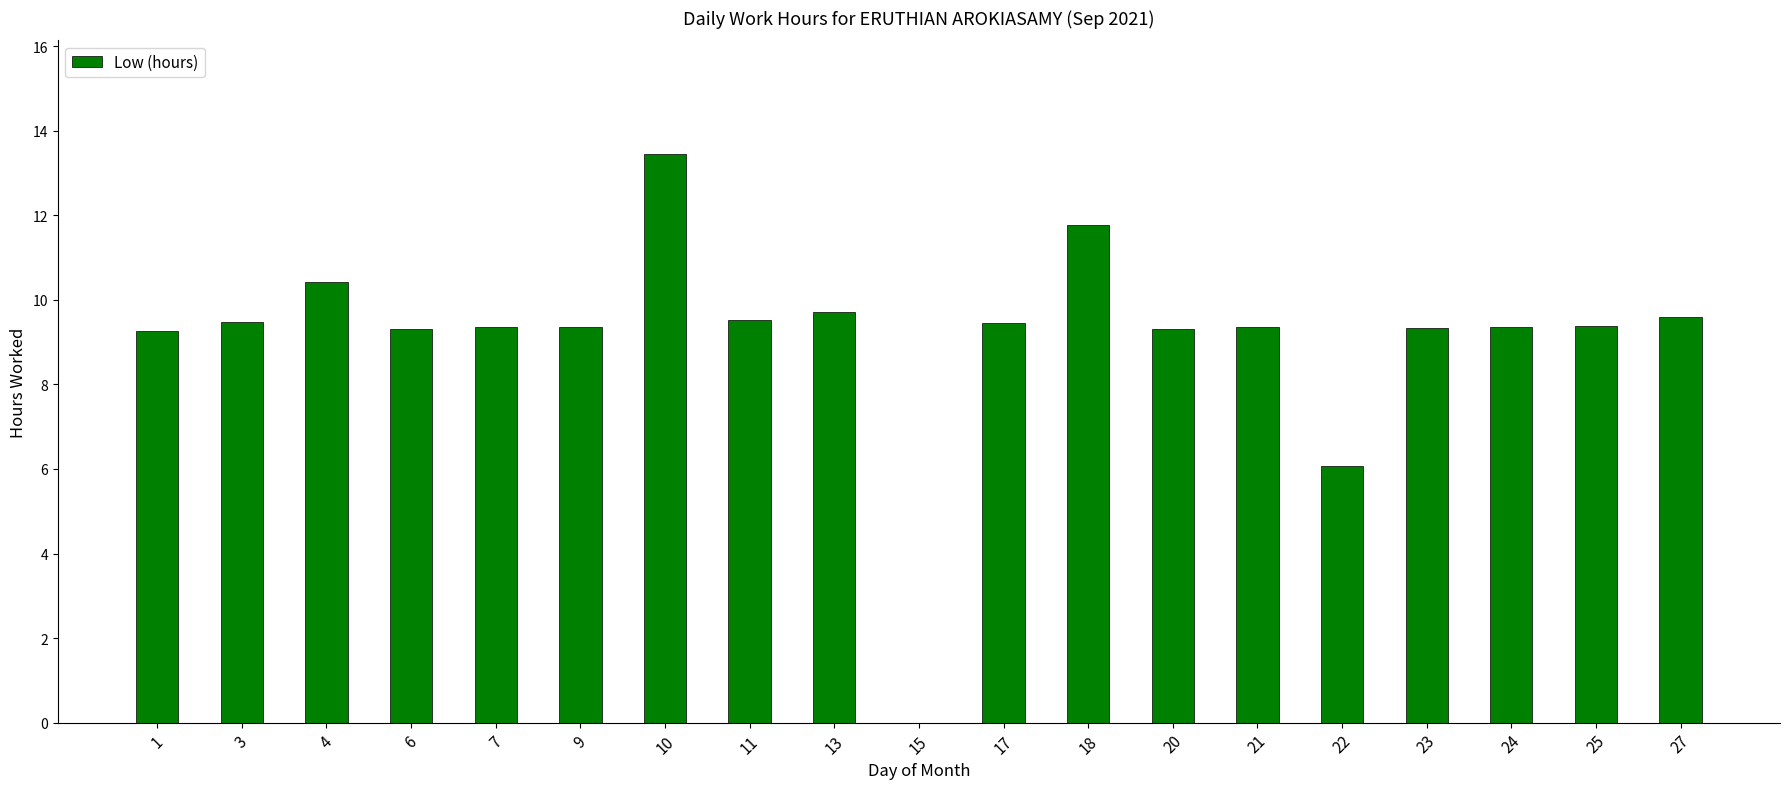

Is it true that the value at 15 is 0.0?

True